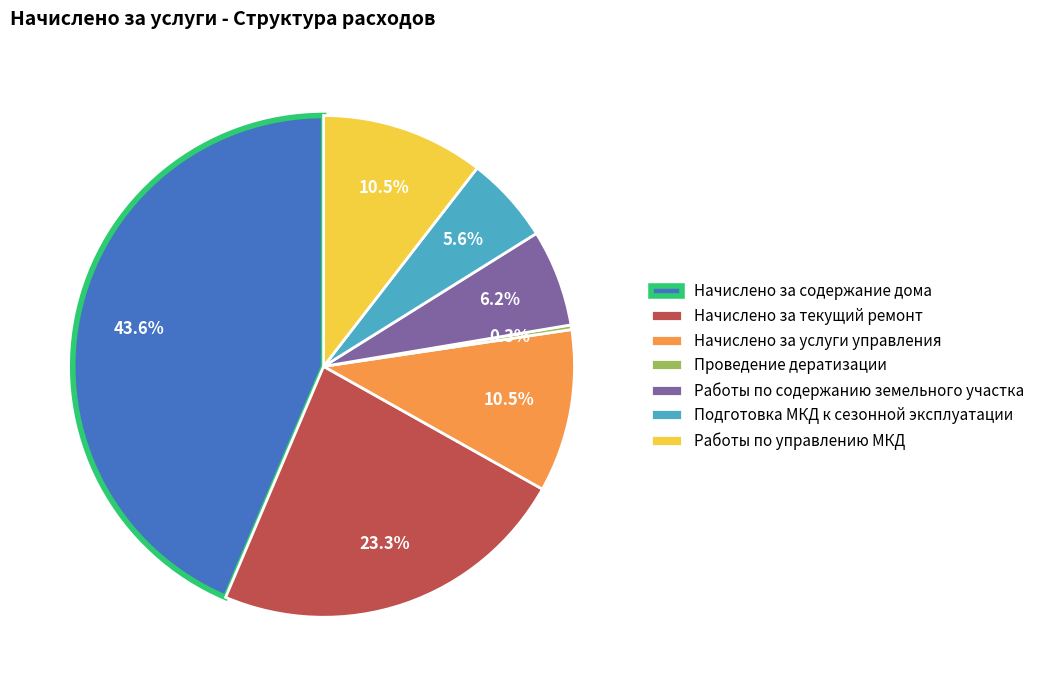

Which category has the biggest portion of the pie?

Начислено за содержание дома